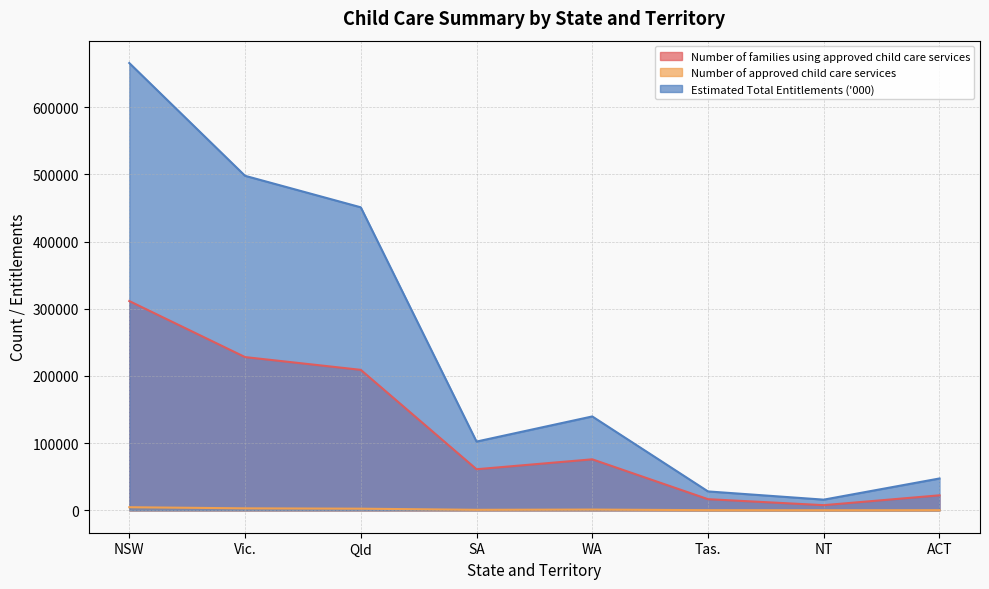

How many data points does each series have?

8